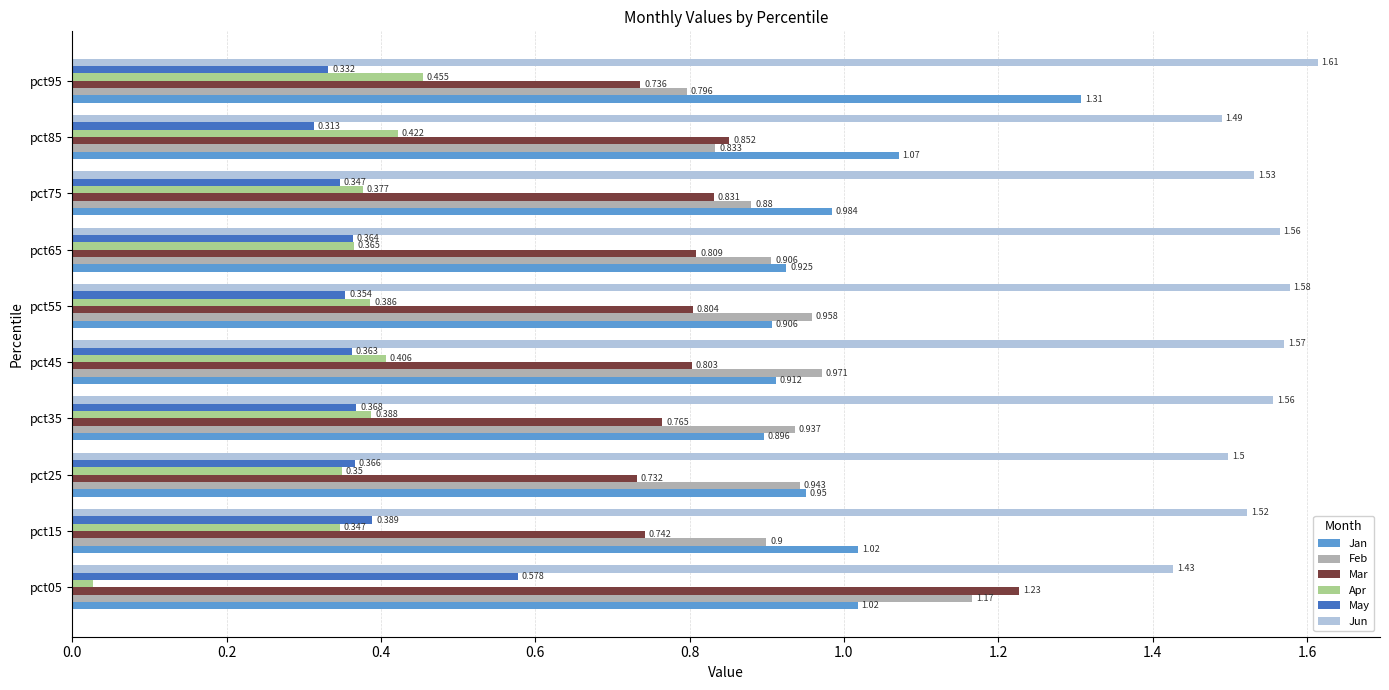

At how many categories does at least one series exceed 1?

10